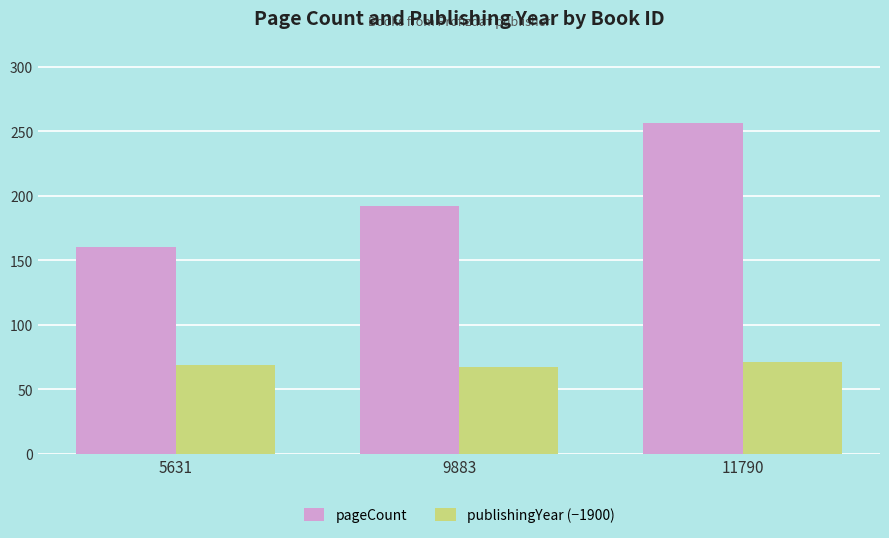

At which label is pageCount closest to 208?

9883